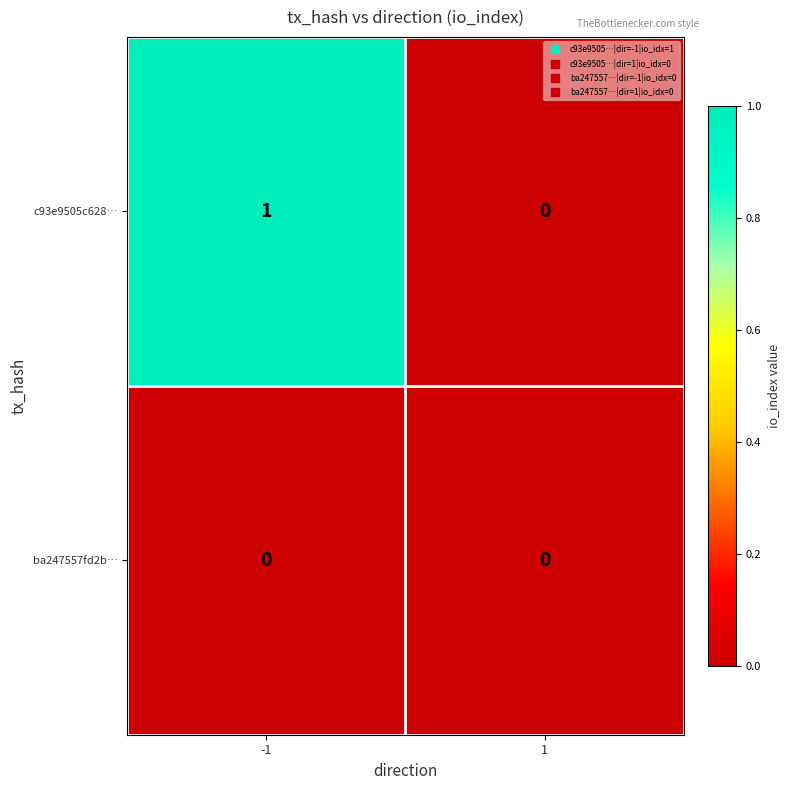

Which series has the largest total across all categories?

c93e9505c628…